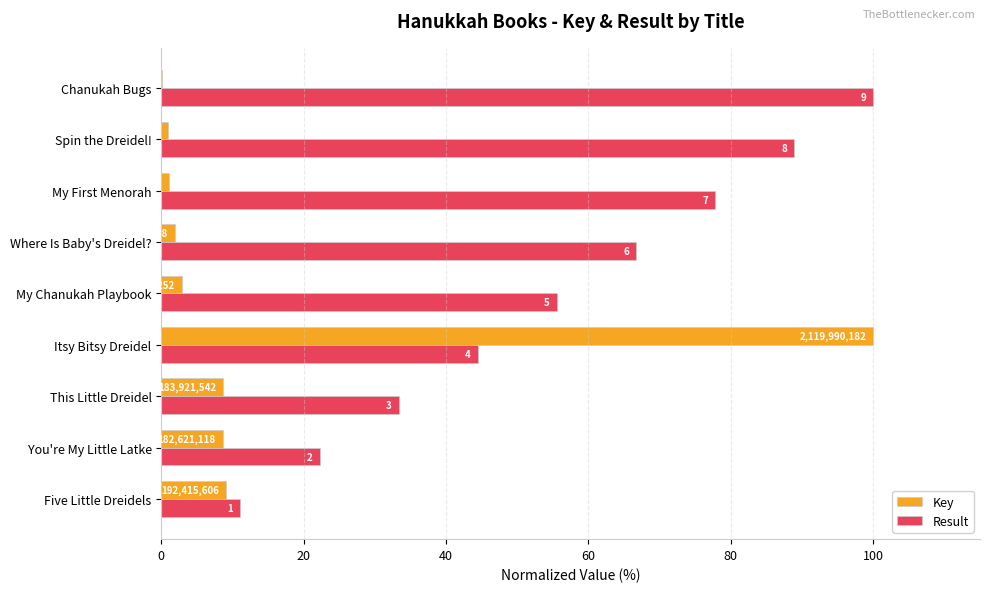

What position from the right is Where Is Baby's Dreidel??

4